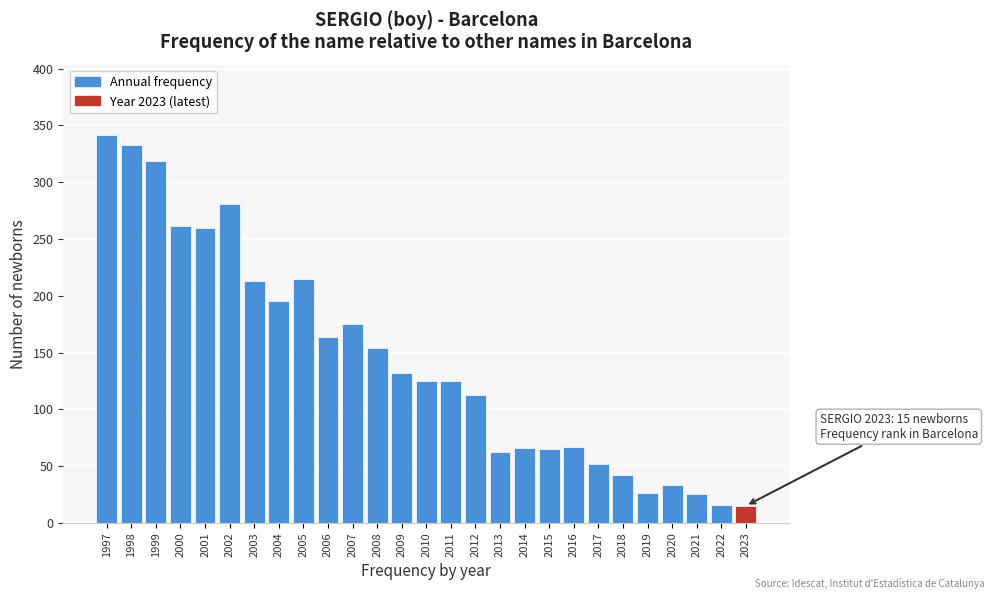

What is the ratio of the value at 2016 to the value at 2001?

0.3